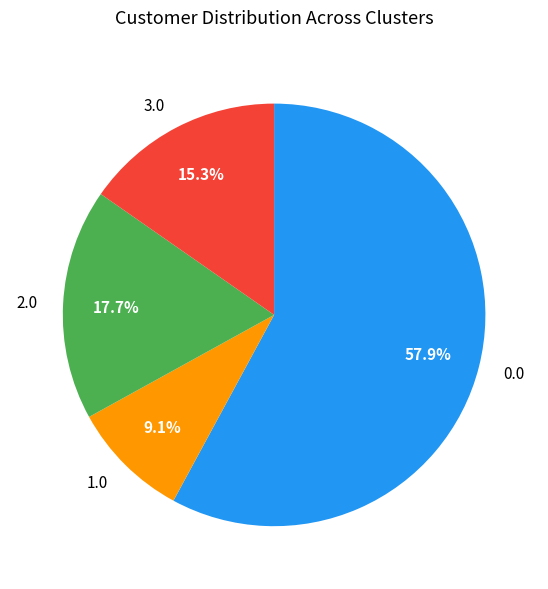

Rank the categories by value from lowest to highest.

1.0, 3.0, 2.0, 0.0